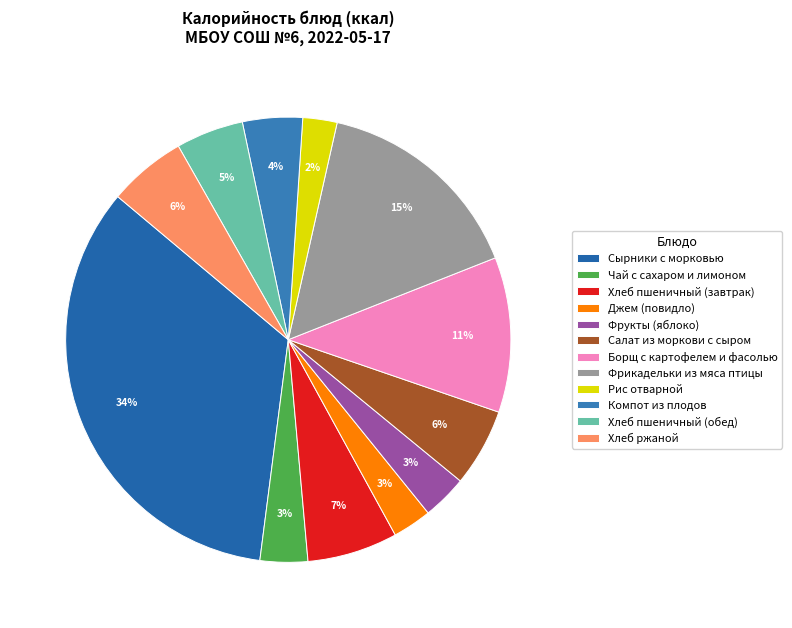

How many slices are in this pie chart?

12